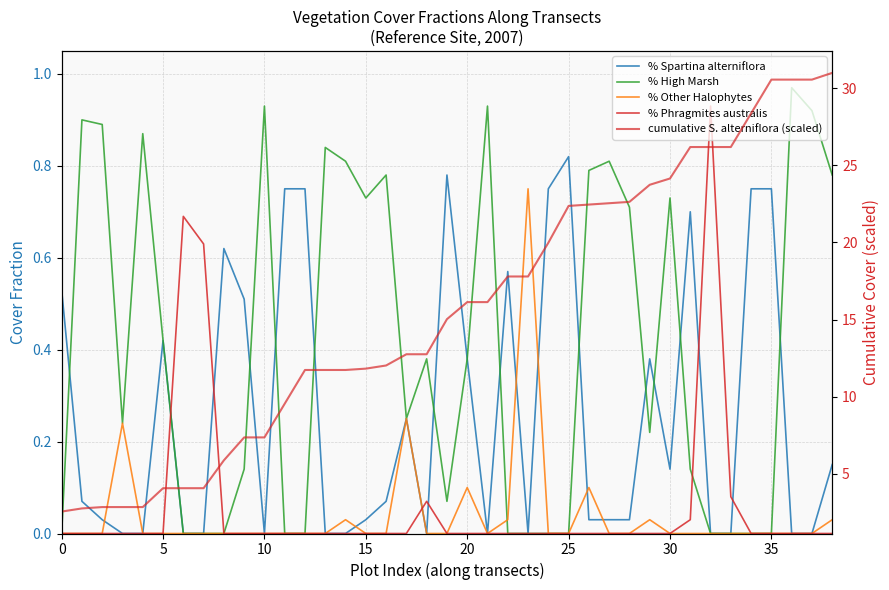

Which series changed the most between 5 and 31?

cumulative S. alterniflora (scaled)